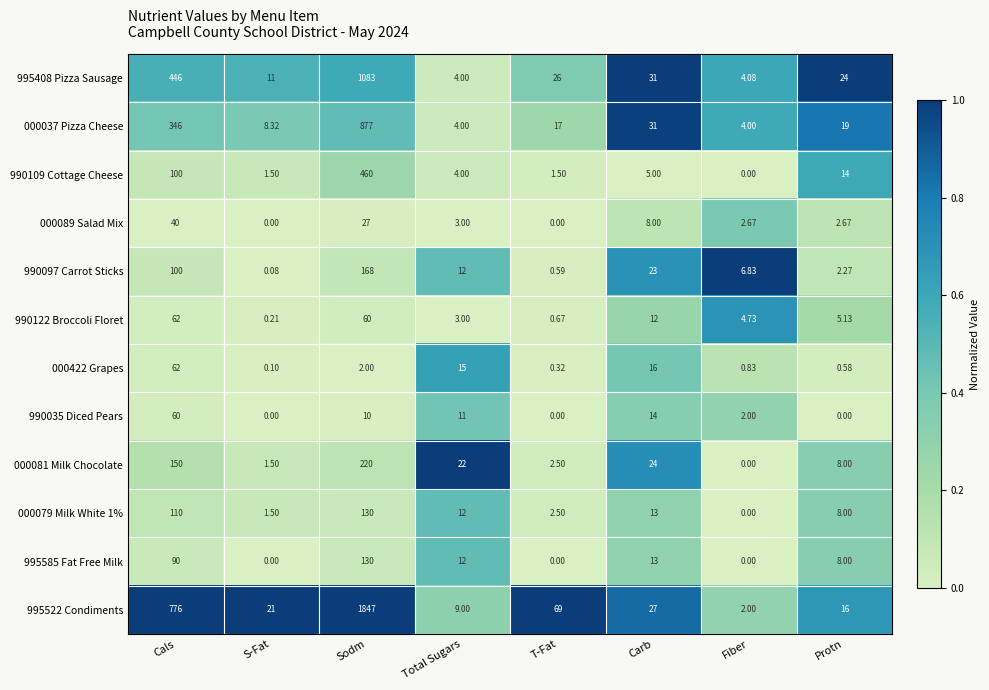

What is the total value across all series at Fiber?

27.1